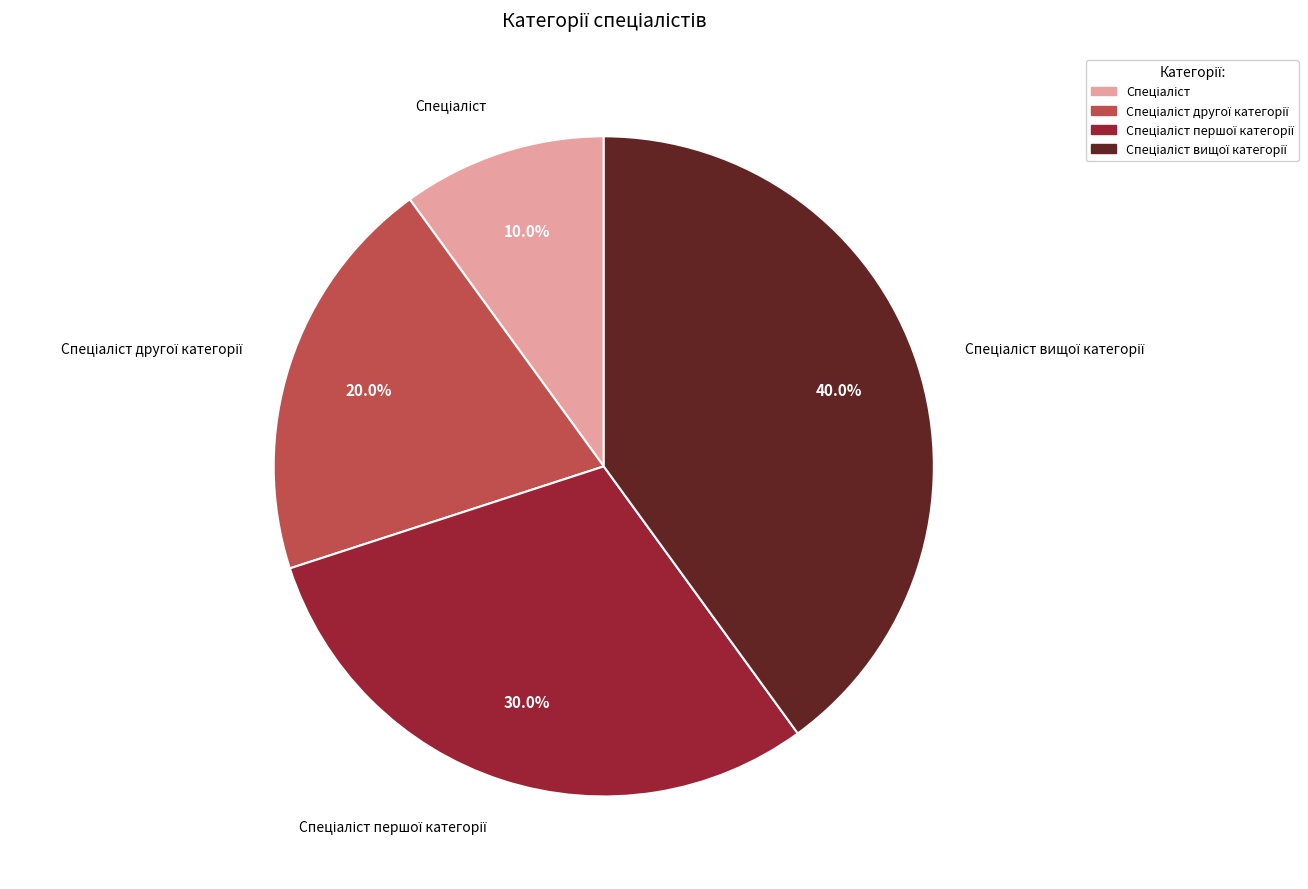

Is there any slice that represents more than half of the pie?

No